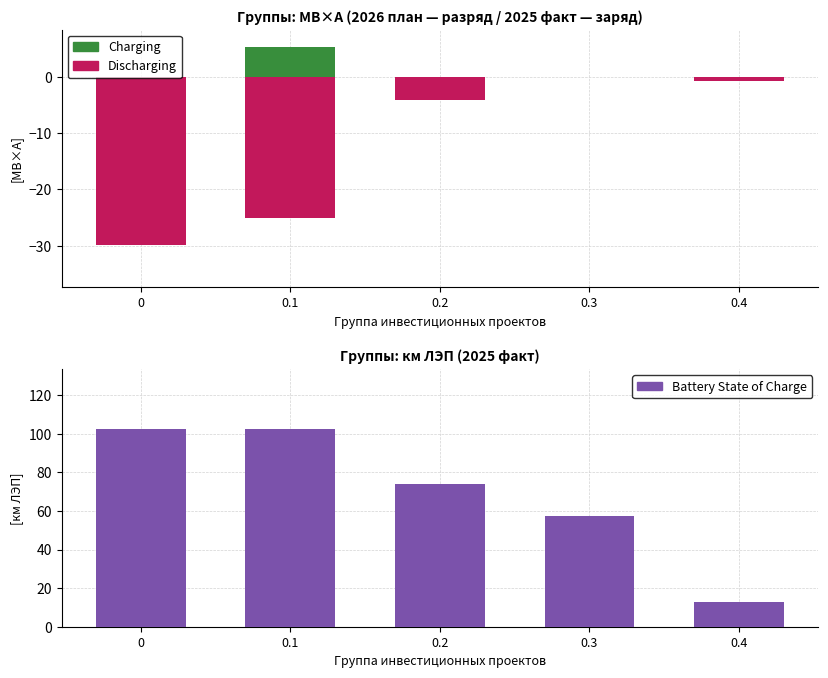

At which category is the sum across all series the highest?

0.1